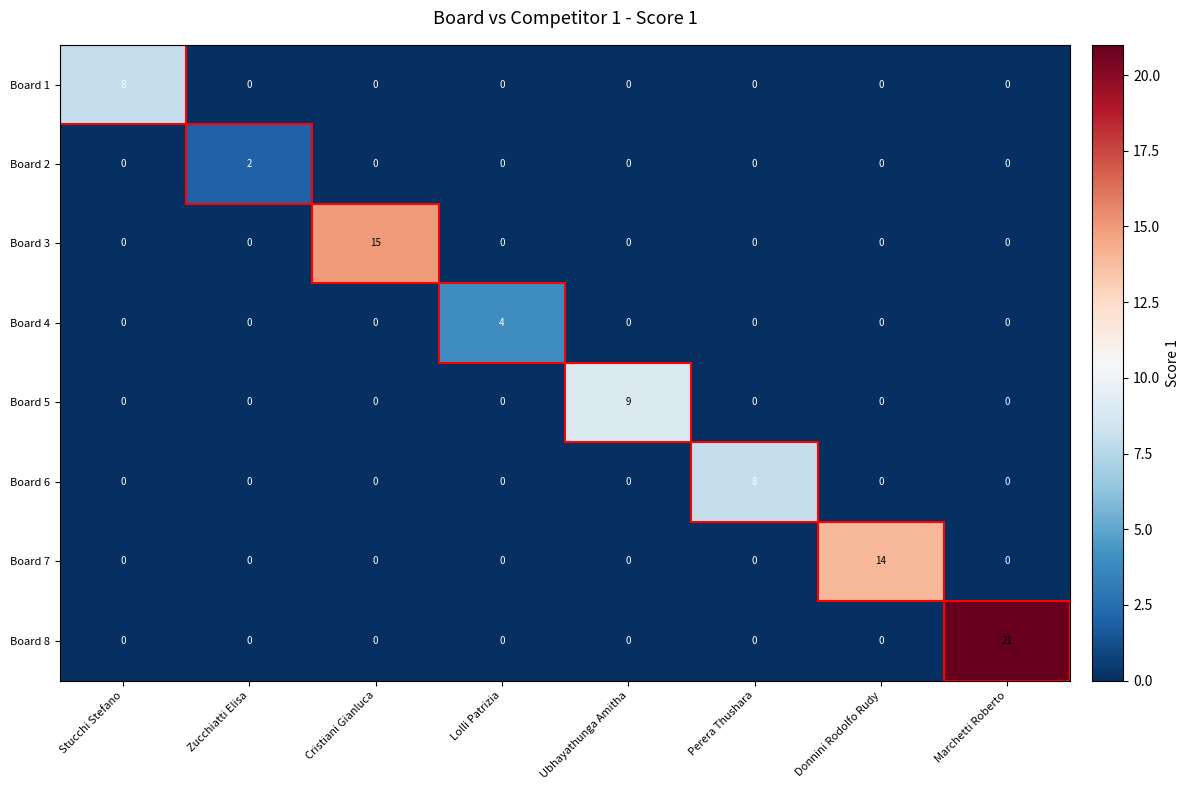

What is the difference between the maximum and minimum values in the Board 5 series?

9